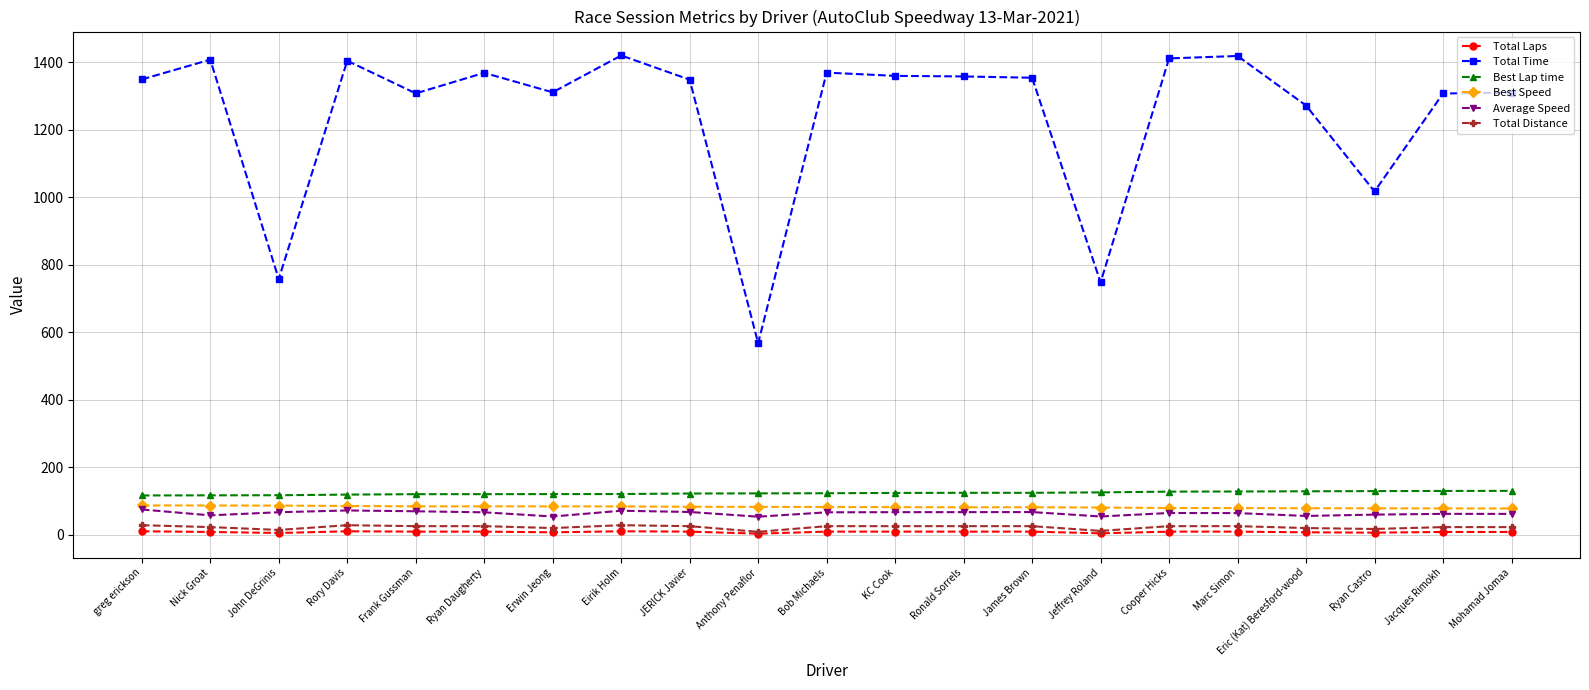

What position from the right is Jacques Rimokh?

2